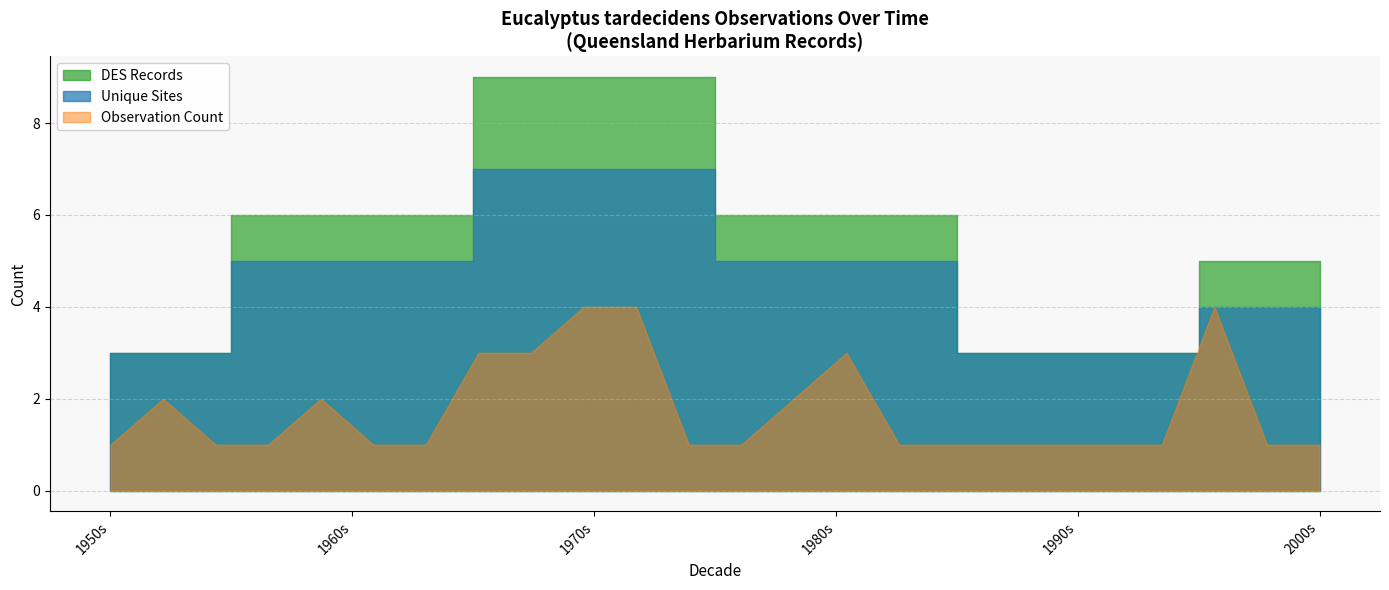

Which has a higher value, 1960 or 1956?

1960